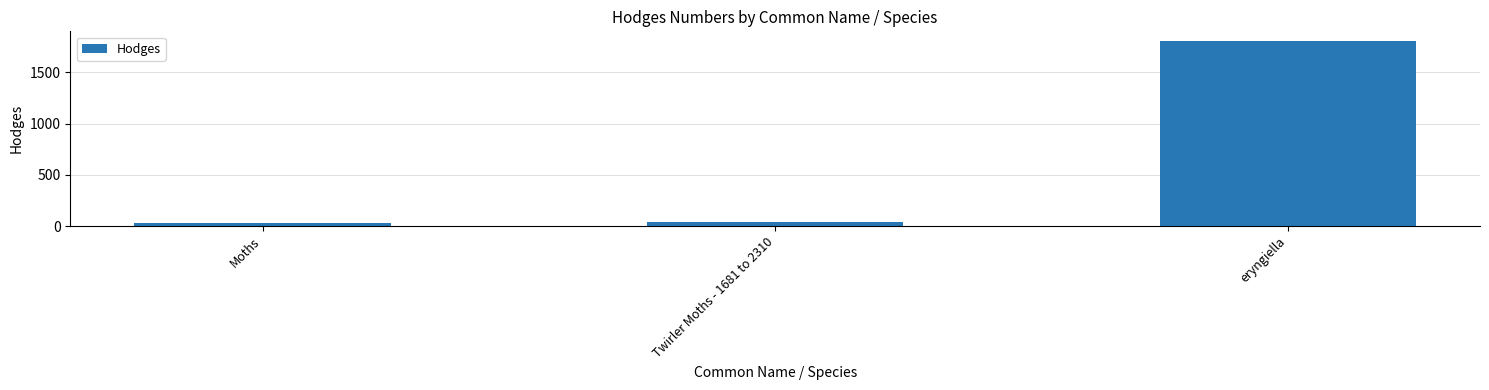

What is the label of the 2nd bar from the left?

Twirler Moths - 1681 to 2310